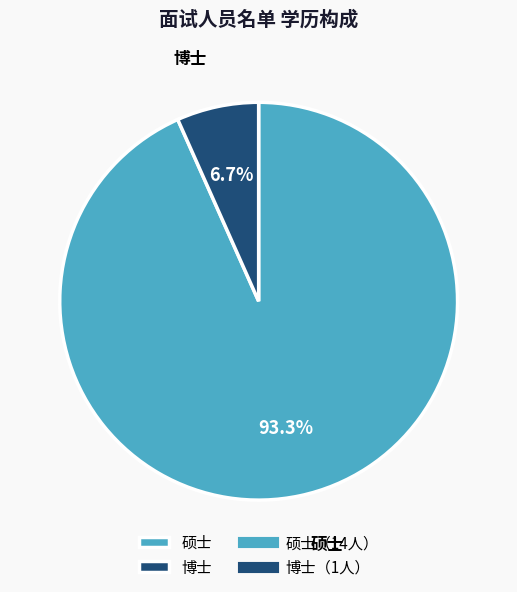

Rank the categories by value from lowest to highest.

博士, 硕士